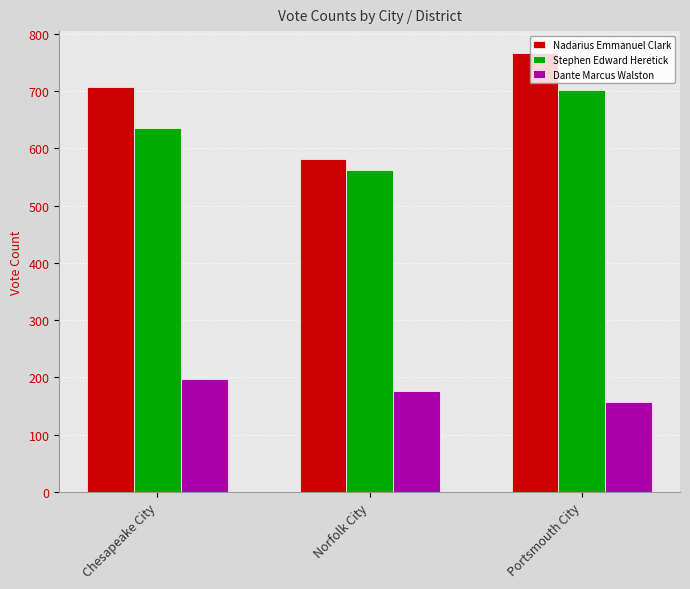

Which series has the largest range (max minus min)?

Nadarius Emmanuel Clark